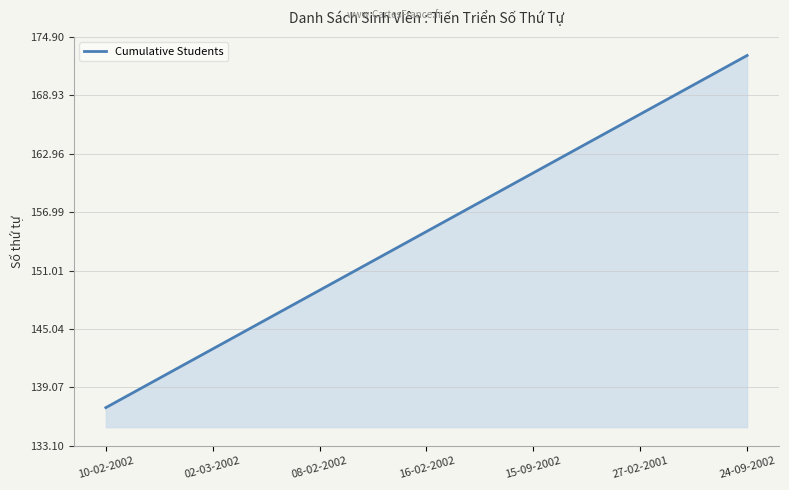

How many values are below 155?

18